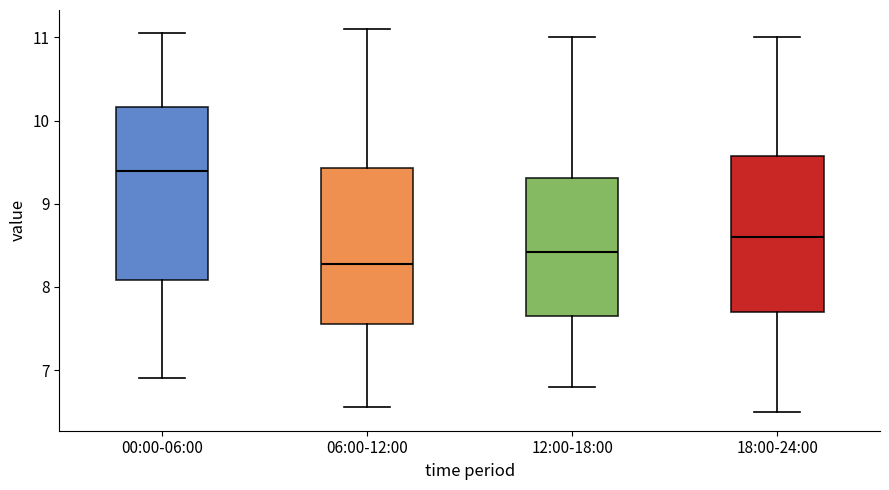

Reading left to right, read every box against the y-axis: the position of its median line, the range the box covers, and the ends of its whiskers. The values are not printed on the chart, so give them approximately, as read against the axis.

00:00-06:00: median 9.4, box 8.1 to 10.2, whiskers 6.9 to 11.1
06:00-12:00: median 8.3, box 7.6 to 9.4, whiskers 6.6 to 11.1
12:00-18:00: median 8.4, box 7.7 to 9.3, whiskers 6.8 to 11.0
18:00-24:00: median 8.6, box 7.7 to 9.6, whiskers 6.5 to 11.0